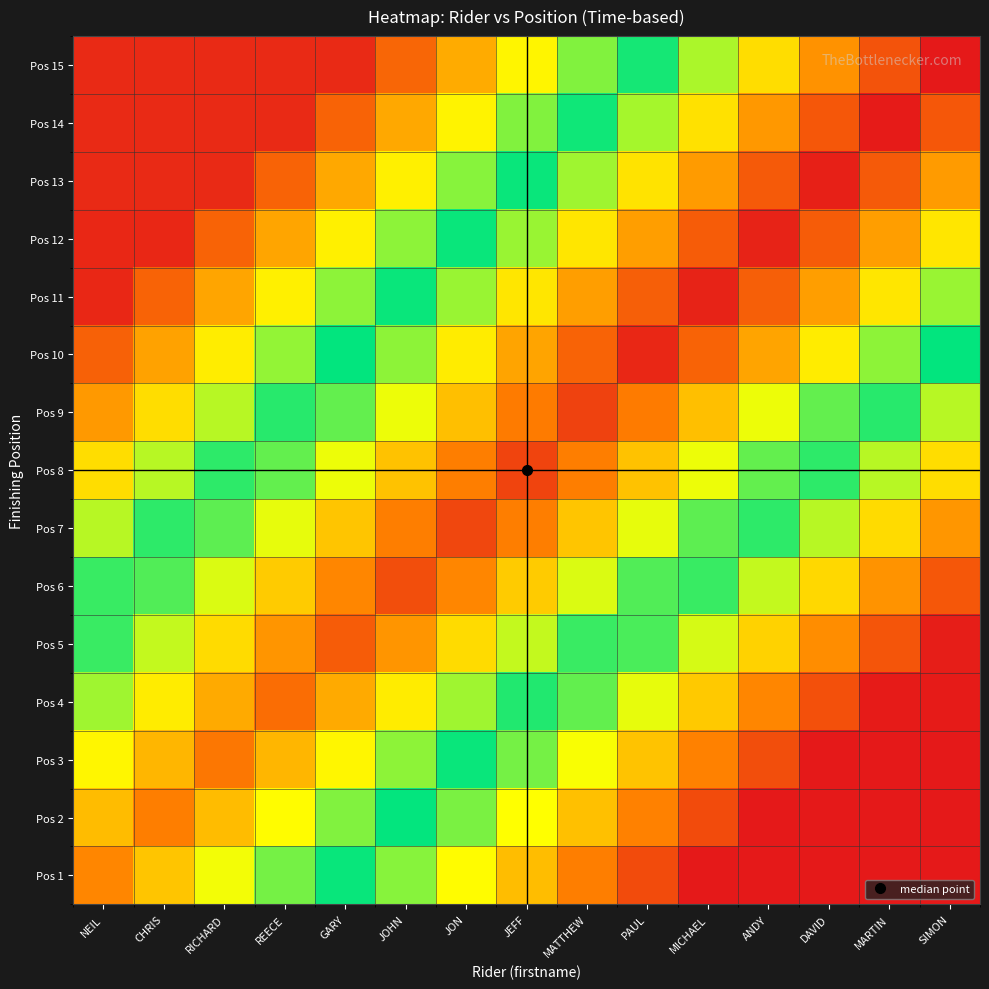

Reading right to left, what are all the values shown in this chart?

Pos 1: SIMON=0.0	MARTIN=0.0	DAVID=0.0	ANDY=0.0	MICHAEL=0.0	PAUL=0.1	MATTHEW=0.2	JEFF=0.2	JON=0.3	JOHN=0.4	GARY=0.5	REECE=0.6	RICHARD=0.7	CHRIS=0.7	NEIL=0.8
Pos 2: SIMON=0.0	MARTIN=0.0	DAVID=0.0	ANDY=0.0	MICHAEL=0.1	PAUL=0.2	MATTHEW=0.3	JEFF=0.3	JON=0.4	JOHN=0.5	GARY=0.6	REECE=0.7	RICHARD=0.8	CHRIS=0.8	NEIL=0.8
Pos 3: SIMON=0.0	MARTIN=0.0	DAVID=0.0	ANDY=0.1	MICHAEL=0.2	PAUL=0.3	MATTHEW=0.3	JEFF=0.4	JON=0.5	JOHN=0.6	GARY=0.7	REECE=0.8	RICHARD=0.8	CHRIS=0.8	NEIL=0.7
Pos 4: SIMON=0.0	MARTIN=0.0	DAVID=0.1	ANDY=0.2	MICHAEL=0.3	PAUL=0.3	MATTHEW=0.4	JEFF=0.5	JON=0.6	JOHN=0.7	GARY=0.8	REECE=0.9	RICHARD=0.8	CHRIS=0.7	NEIL=0.6
Pos 5: SIMON=0.0	MARTIN=0.1	DAVID=0.2	ANDY=0.3	MICHAEL=0.4	PAUL=0.5	MATTHEW=0.5	JEFF=0.6	JON=0.7	JOHN=0.8	GARY=0.9	REECE=0.8	RICHARD=0.7	CHRIS=0.6	NEIL=0.5
Pos 6: SIMON=0.1	MARTIN=0.2	DAVID=0.3	ANDY=0.4	MICHAEL=0.5	PAUL=0.6	MATTHEW=0.6	JEFF=0.7	JON=0.8	JOHN=0.9	GARY=0.8	REECE=0.7	RICHARD=0.6	CHRIS=0.6	NEIL=0.5
Pos 7: SIMON=0.2	MARTIN=0.3	DAVID=0.4	ANDY=0.5	MICHAEL=0.6	PAUL=0.7	MATTHEW=0.7	JEFF=0.8	JON=0.9	JOHN=0.8	GARY=0.7	REECE=0.7	RICHARD=0.6	CHRIS=0.5	NEIL=0.4
Pos 8: SIMON=0.3	MARTIN=0.4	DAVID=0.5	ANDY=0.6	MICHAEL=0.7	PAUL=0.7	MATTHEW=0.8	JEFF=0.9	JON=0.8	JOHN=0.7	GARY=0.7	REECE=0.6	RICHARD=0.5	CHRIS=0.4	NEIL=0.3
Pos 9: SIMON=0.4	MARTIN=0.5	DAVID=0.6	ANDY=0.7	MICHAEL=0.7	PAUL=0.8	MATTHEW=0.9	JEFF=0.8	JON=0.7	JOHN=0.7	GARY=0.6	REECE=0.5	RICHARD=0.4	CHRIS=0.3	NEIL=0.2
Pos 10: SIMON=0.5	MARTIN=0.6	DAVID=0.7	ANDY=0.8	MICHAEL=0.9	PAUL=1.0	MATTHEW=0.9	JEFF=0.8	JON=0.7	JOHN=0.6	GARY=0.5	REECE=0.4	RICHARD=0.3	CHRIS=0.2	NEIL=0.1
Pos 11: SIMON=0.6	MARTIN=0.7	DAVID=0.8	ANDY=0.9	MICHAEL=1.0	PAUL=0.9	MATTHEW=0.8	JEFF=0.7	JON=0.6	JOHN=0.5	GARY=0.4	REECE=0.3	RICHARD=0.2	CHRIS=0.1	NEIL=0.0
Pos 12: SIMON=0.7	MARTIN=0.8	DAVID=0.9	ANDY=1.0	MICHAEL=0.9	PAUL=0.8	MATTHEW=0.7	JEFF=0.6	JON=0.5	JOHN=0.4	GARY=0.3	REECE=0.2	RICHARD=0.1	CHRIS=0.0	NEIL=0.0
Pos 13: SIMON=0.8	MARTIN=0.9	DAVID=1.0	ANDY=0.9	MICHAEL=0.8	PAUL=0.7	MATTHEW=0.6	JEFF=0.5	JON=0.4	JOHN=0.3	GARY=0.2	REECE=0.1	RICHARD=0.0	CHRIS=0.0	NEIL=0.0
Pos 14: SIMON=0.9	MARTIN=1.0	DAVID=0.9	ANDY=0.8	MICHAEL=0.7	PAUL=0.6	MATTHEW=0.5	JEFF=0.4	JON=0.3	JOHN=0.2	GARY=0.1	REECE=0.0	RICHARD=0.0	CHRIS=0.0	NEIL=0.0
Pos 15: SIMON=1.0	MARTIN=0.9	DAVID=0.8	ANDY=0.7	MICHAEL=0.6	PAUL=0.5	MATTHEW=0.4	JEFF=0.3	JON=0.2	JOHN=0.1	GARY=0.0	REECE=0.0	RICHARD=0.0	CHRIS=0.0	NEIL=0.0